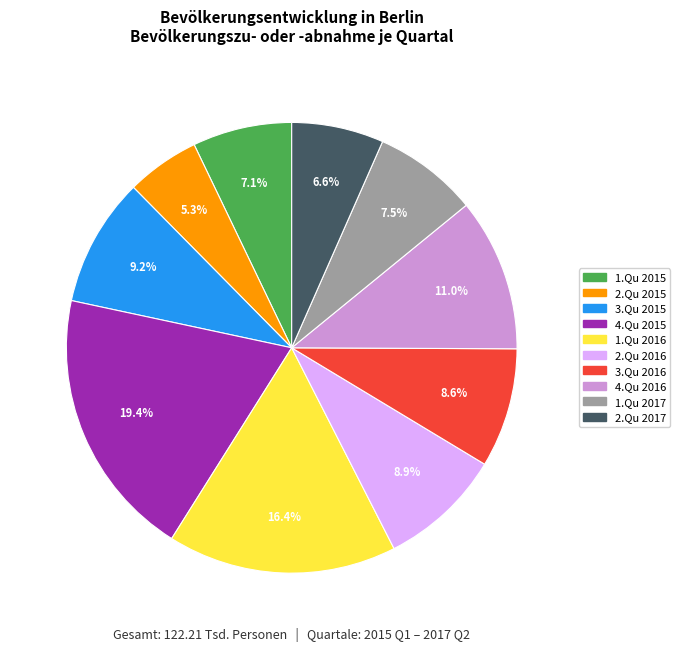

What is the ratio of the value at 2.Qu 2015 to the value at 1.Qu 2015?

0.7